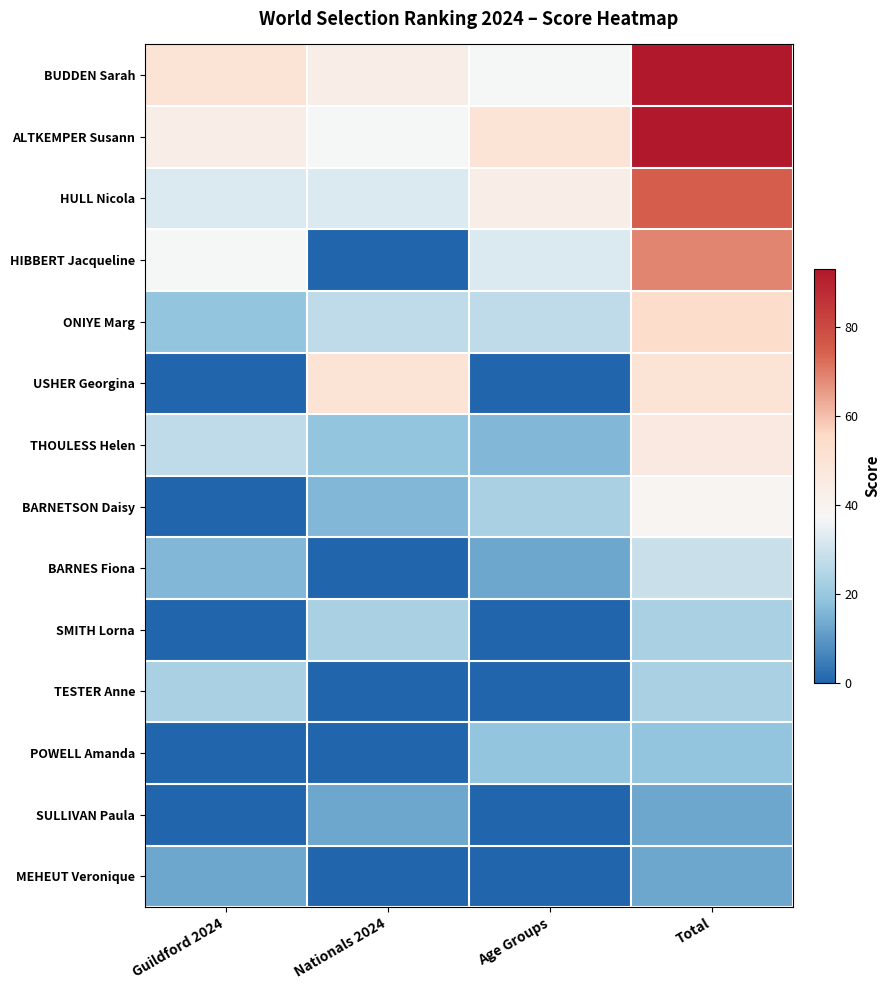

Between Age Groups and Total, which series saw the biggest shift?

BUDDEN Sarah